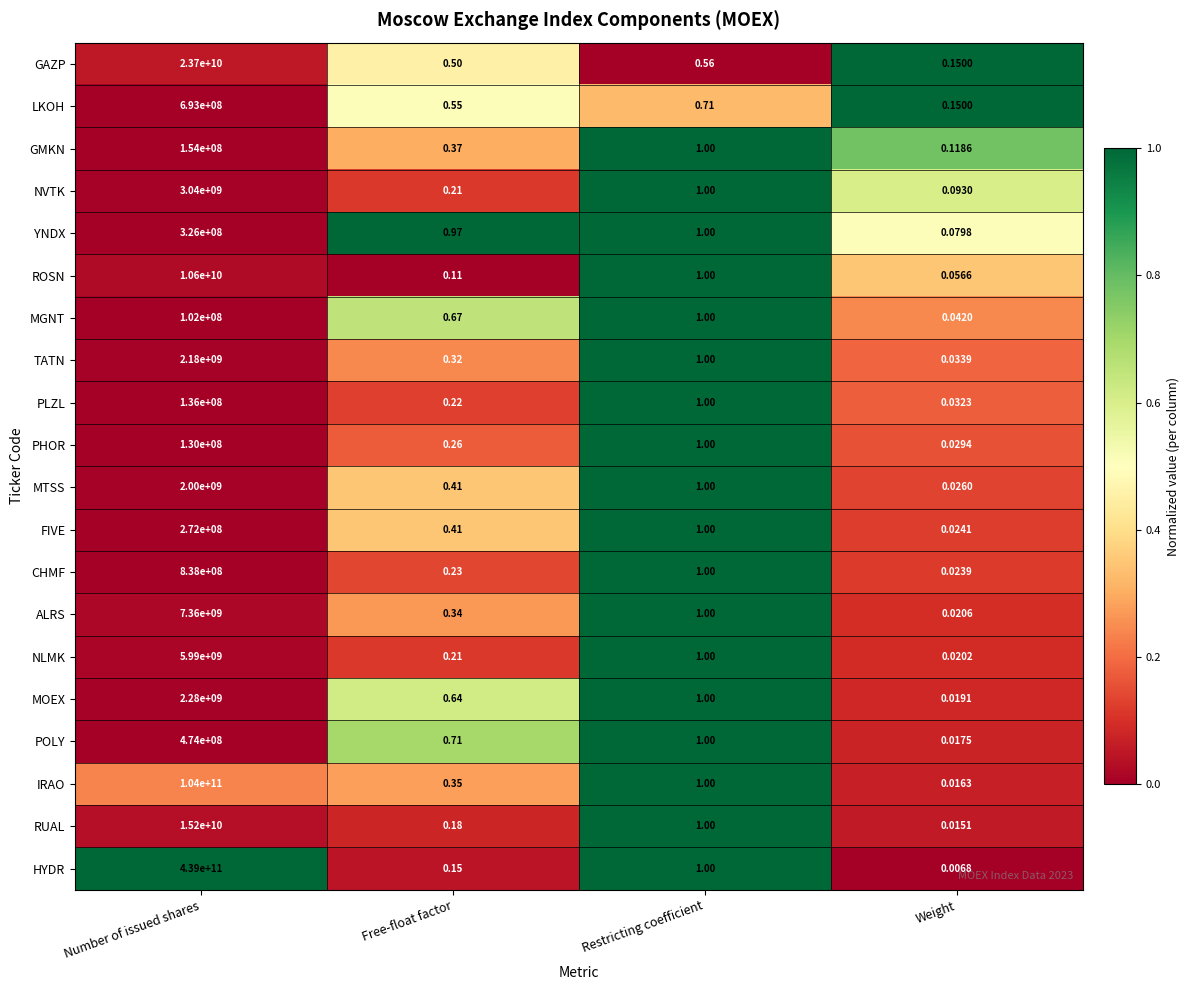

Which series has the widest spread of values?

HYDR